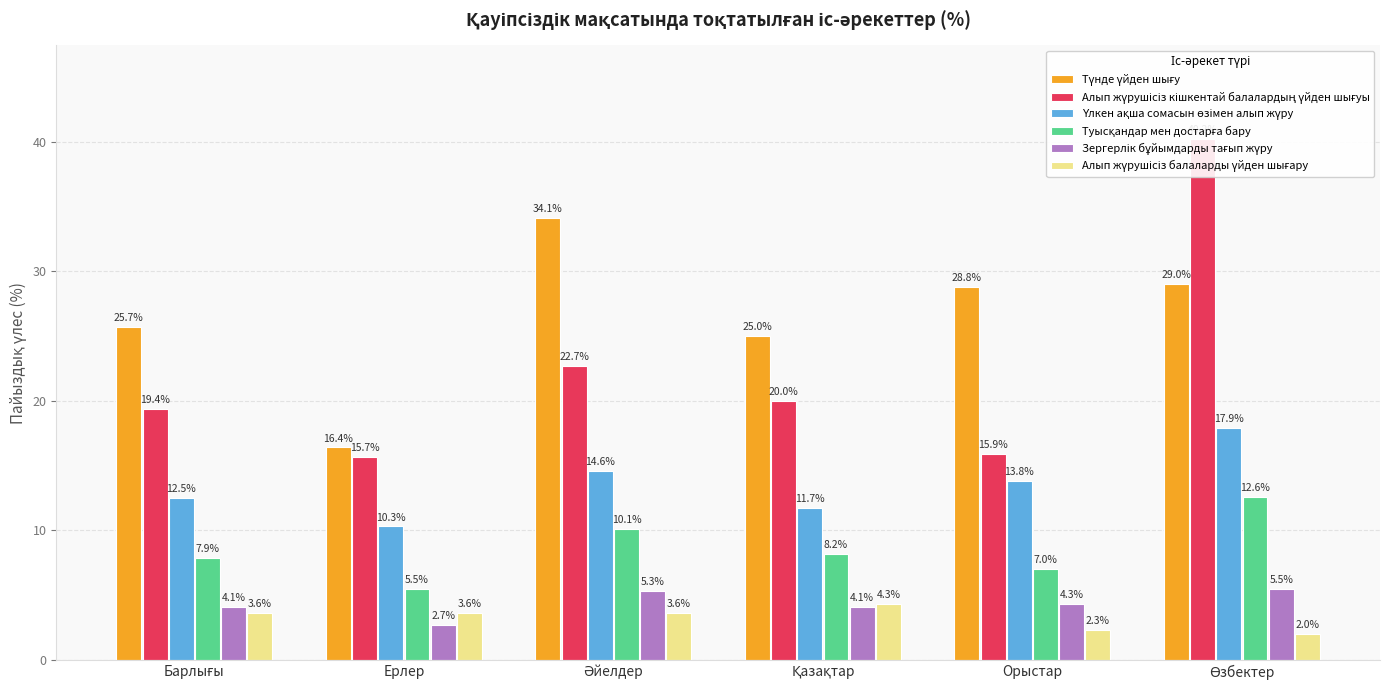

Reading right to left, list all the values displayed in this chart.

Түнде үйден шығу: 29.0	28.8	25.0	34.1	16.4	25.7
Алып жүрушісіз кішкентай балалардың үйден шығуы: 40.2	15.9	20.0	22.7	15.7	19.4
Үлкен ақша сомасын өзімен алып жүру: 17.9	13.8	11.7	14.6	10.3	12.5
Туысқандар мен достарға бару: 12.6	7.0	8.2	10.1	5.5	7.9
Зергерлік бұйымдарды тағып жүру: 5.5	4.3	4.1	5.3	2.7	4.1
Алып жүрушісіз балаларды үйден шығару: 2.0	2.3	4.3	3.6	3.6	3.6